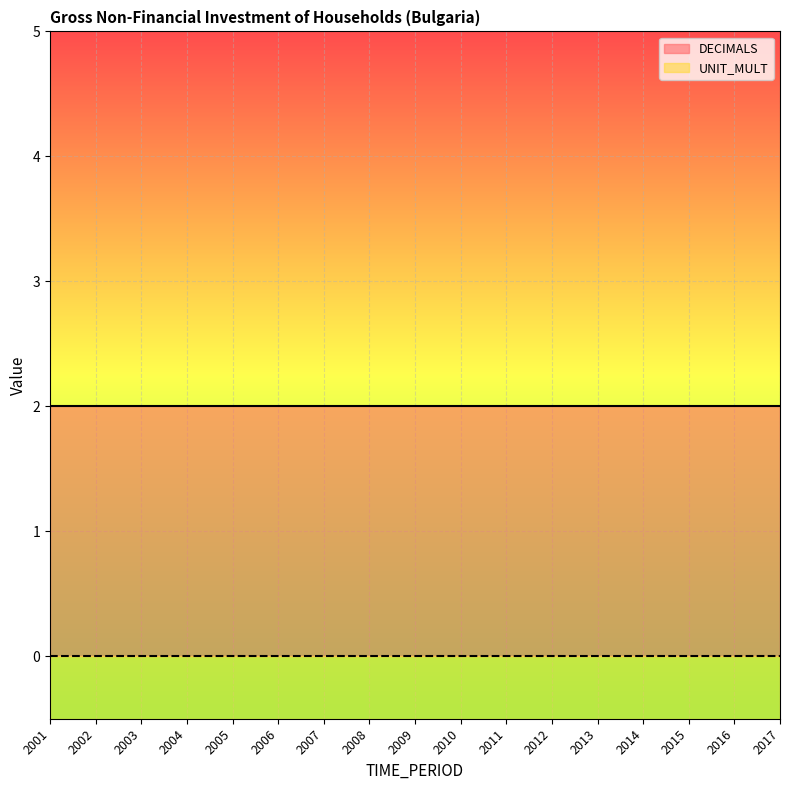

Rank the series by their maximum value, from highest to lowest.

DECIMALS, UNIT_MULT